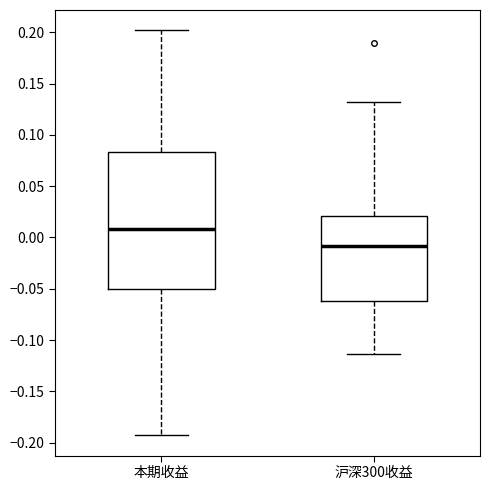

Where does the lower whisker of the box for 本期收益 end on the y-axis? The values are not printed on the chart, so give them approximately, as read against the axis.

-0.195